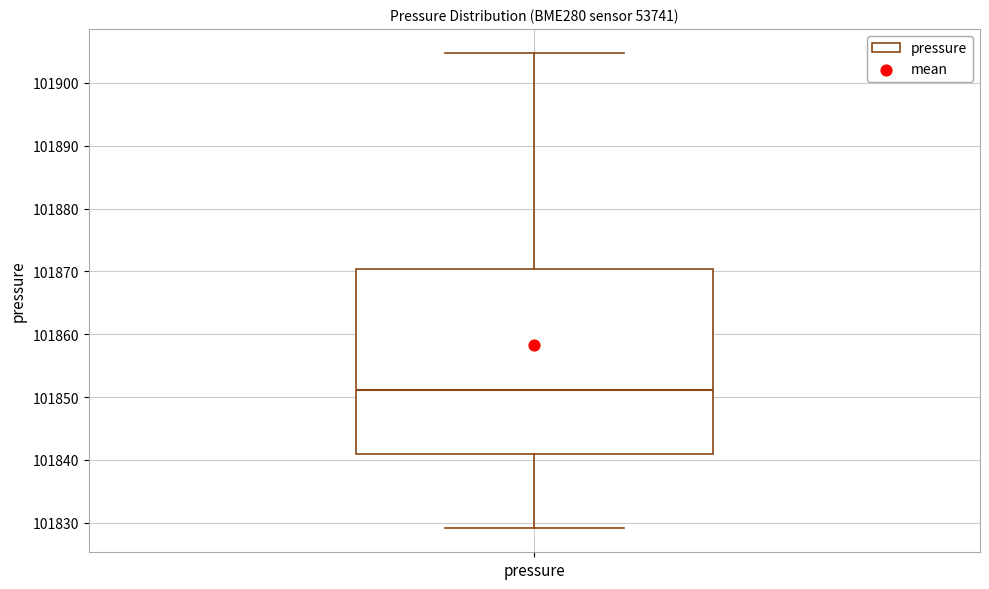

Read this box plot against the y-axis: the position of the median line, the range covered by the box, and the ends of both whiskers. The values are not printed on the chart, so give them approximately, as read against the axis.

median 101851, box 101841 to 101870, whiskers 101829 to 101905